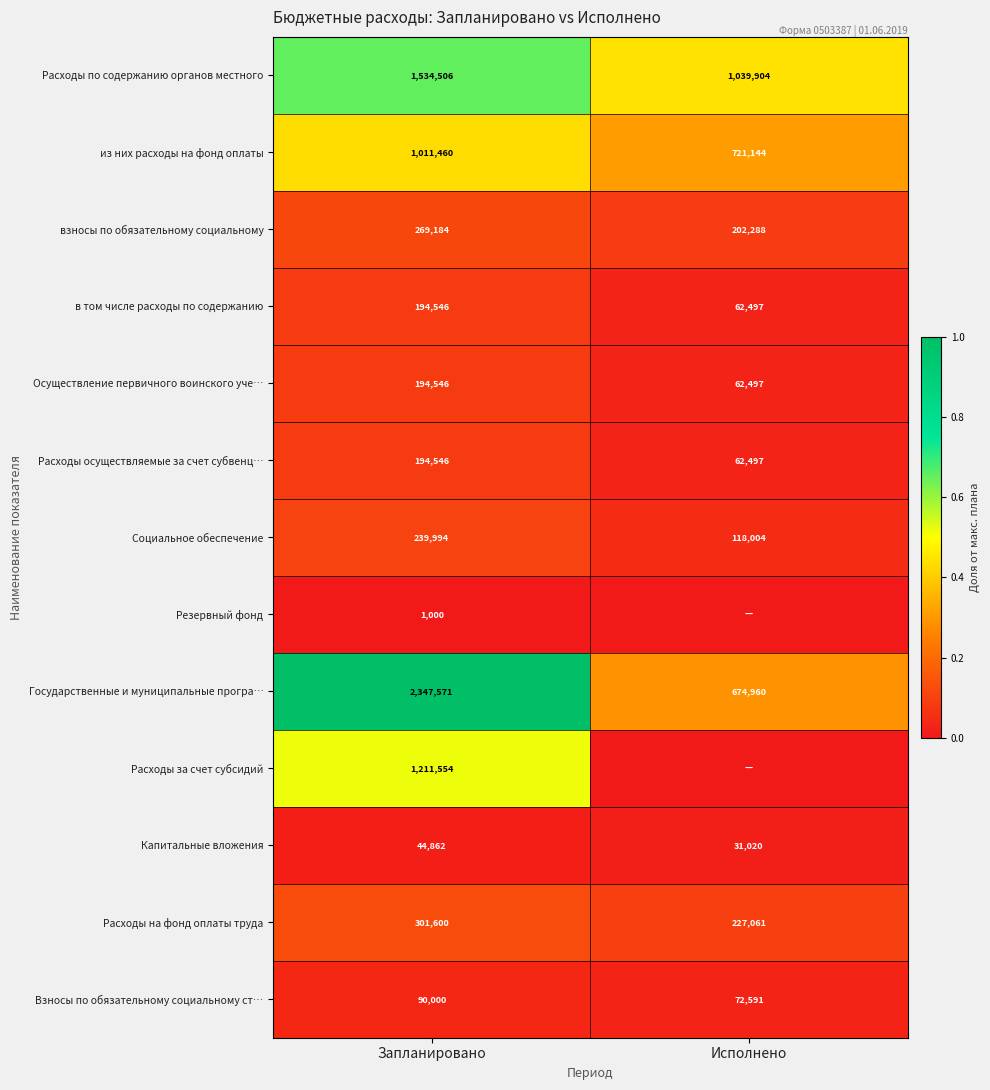

True or false: взносы по обязательному социальному has a value of 84682 at Исполнено.

False